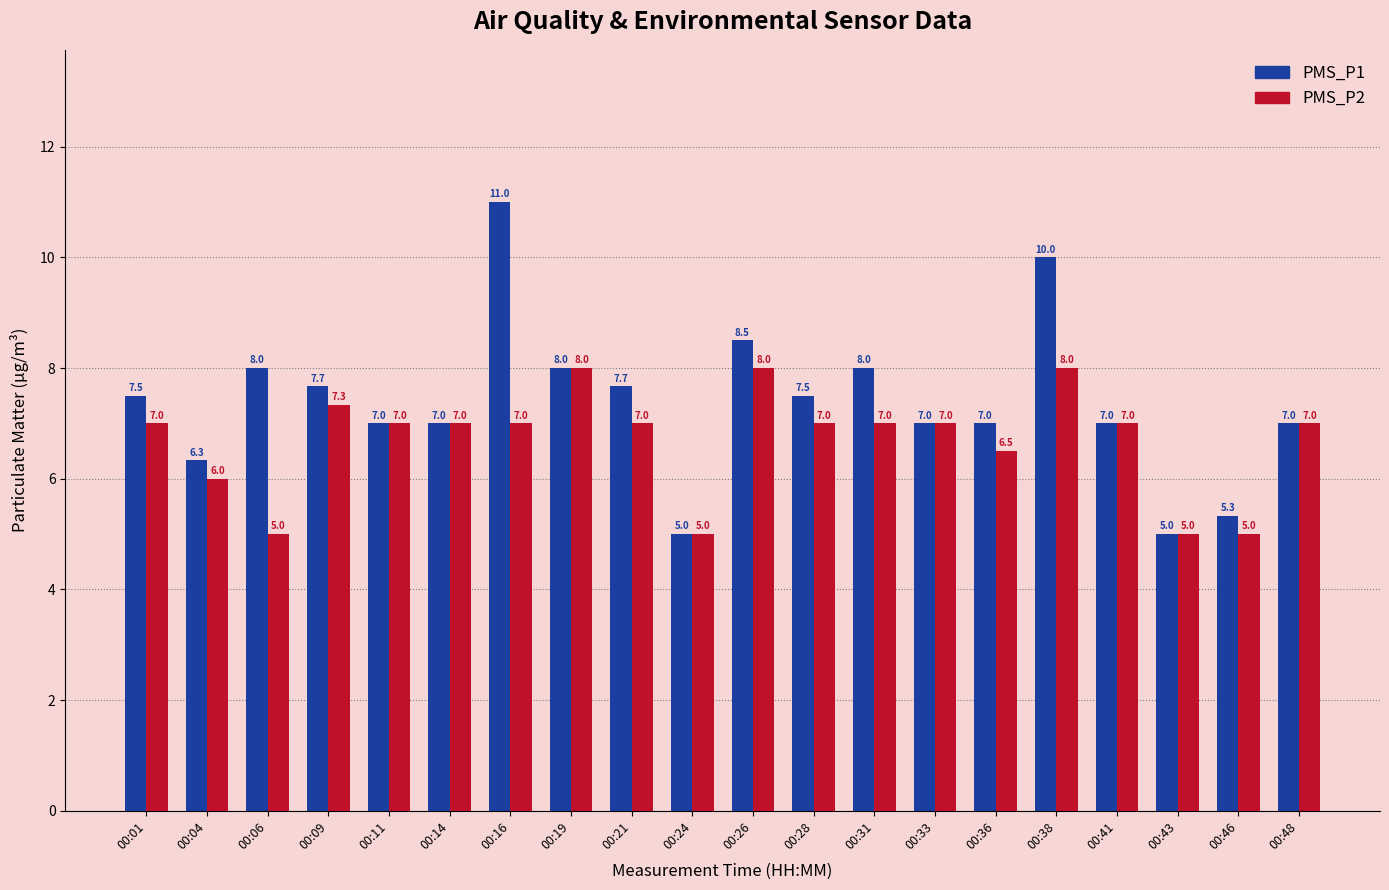

What value does the PMS_P2 series have at 00:28?

7.0